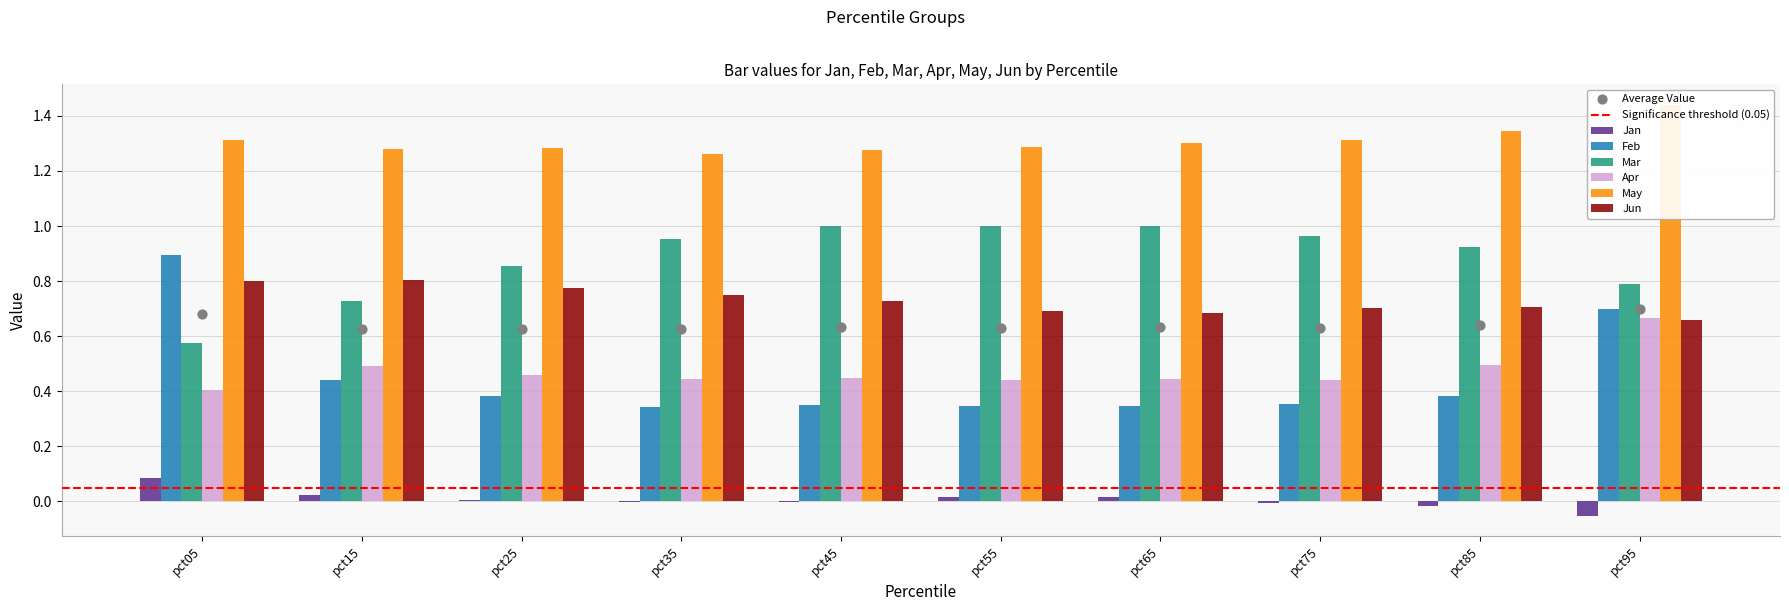

Which series reaches the maximum Y coordinate?

May